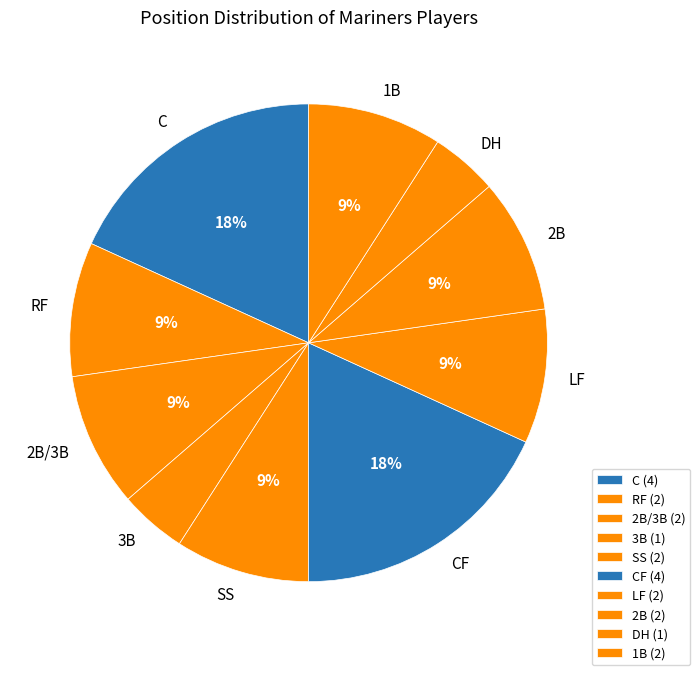

Do 2B/3B and 3B together represent more than half of the pie?

No